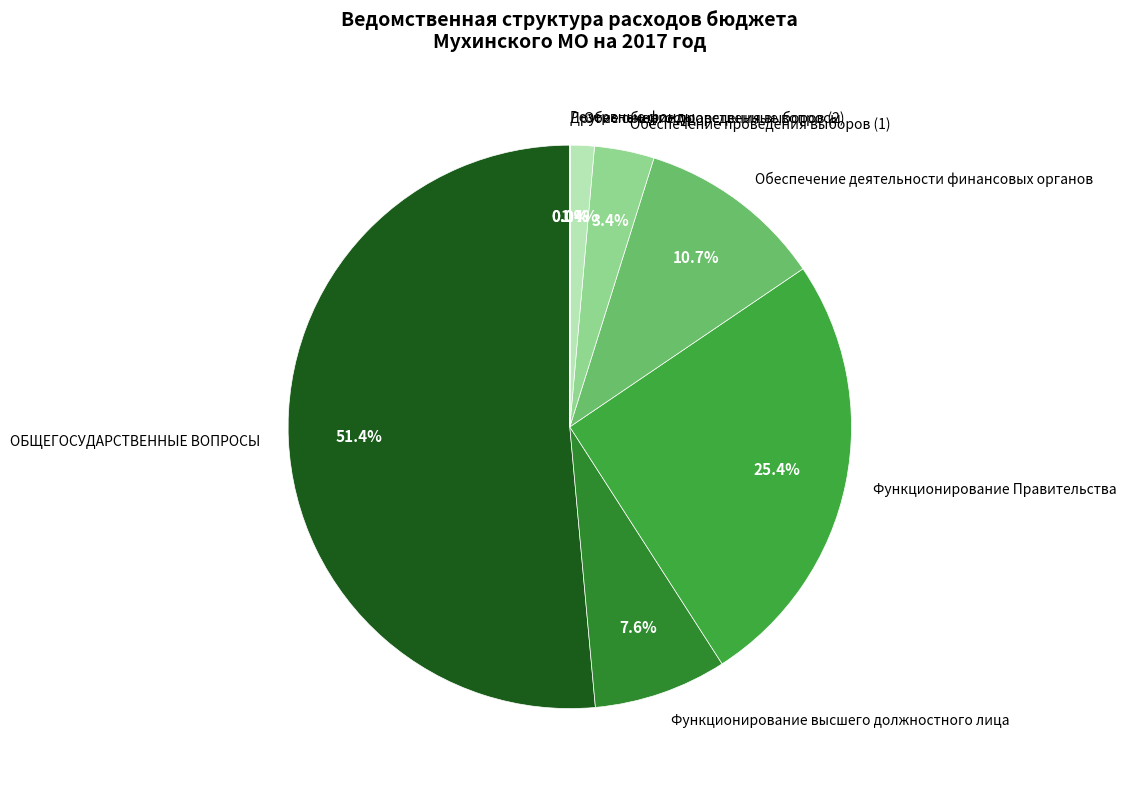

Which has a higher value, Обеспечение деятельности финансовых органов or Функционирование Правительства?

Функционирование Правительства